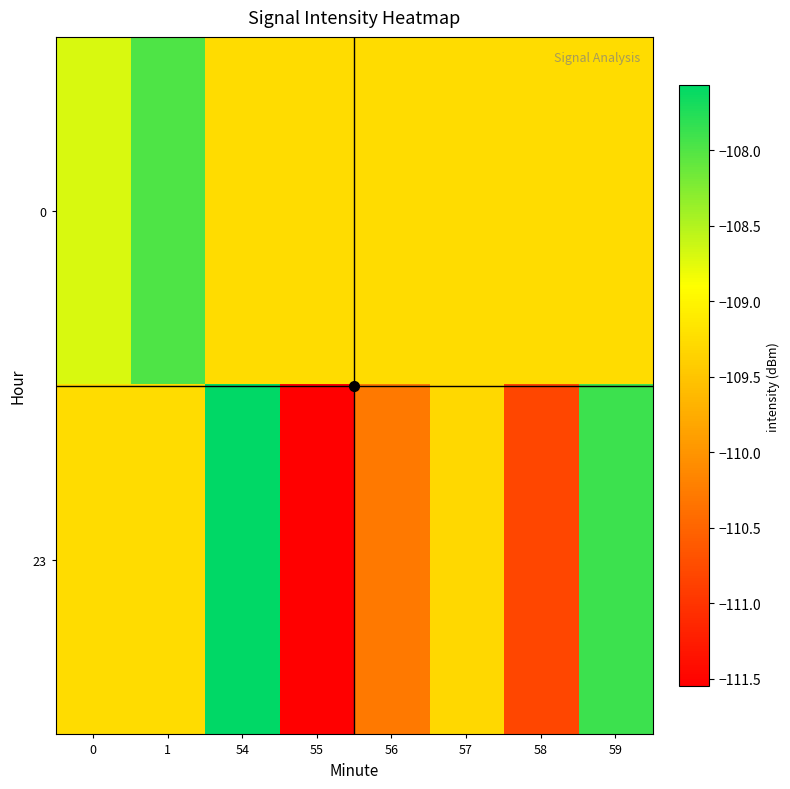

At which category does the chart reach its peak across all series?

54